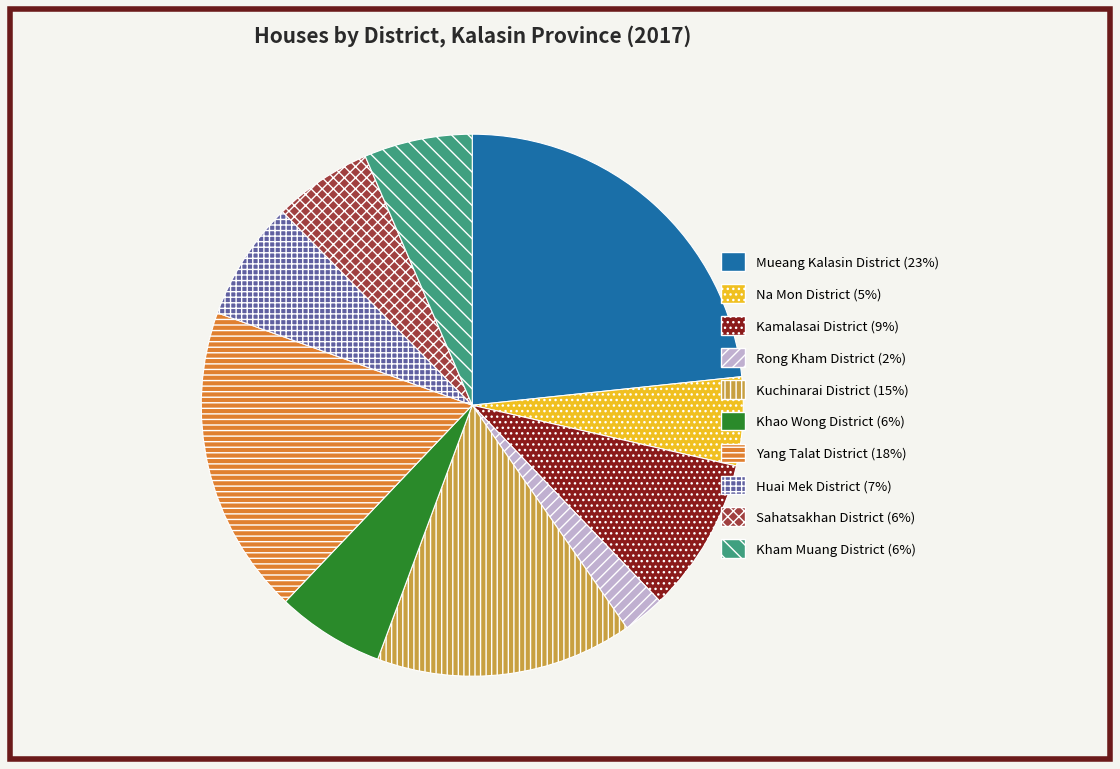

What is the smallest slice in the pie chart?

Rong Kham District